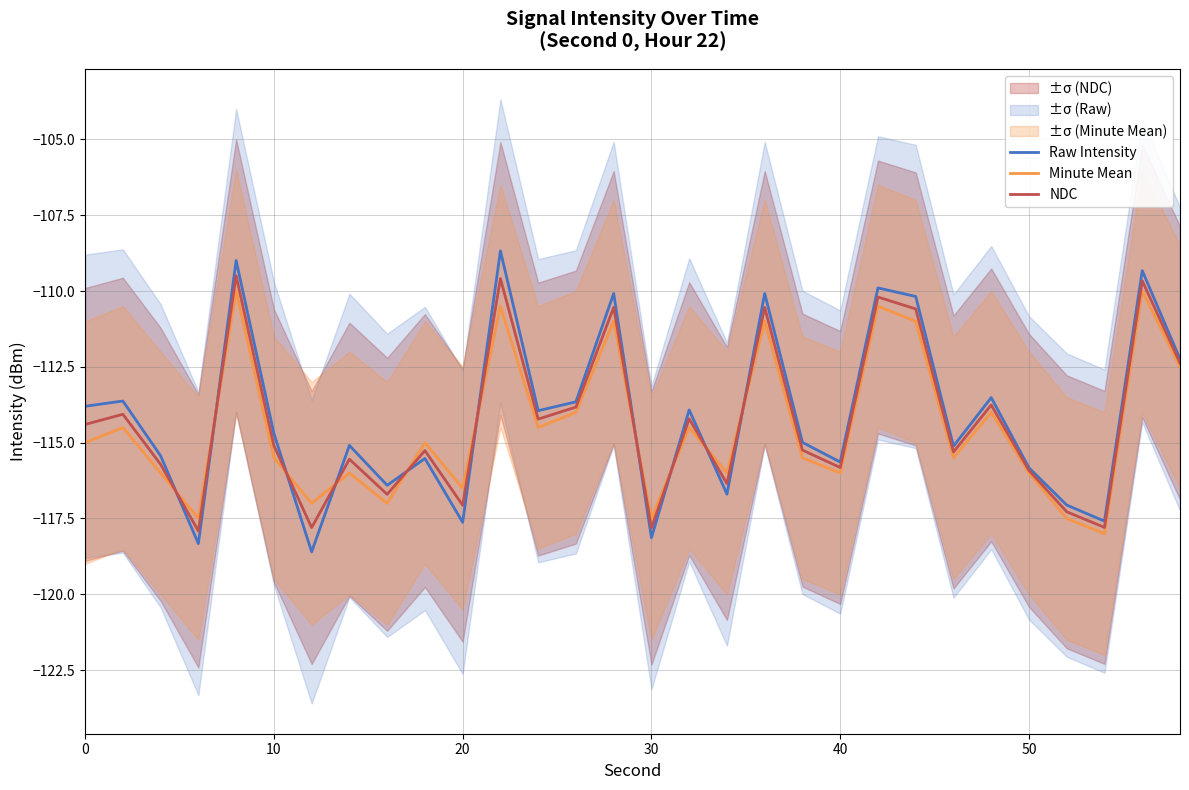

The NDC series shows -199.5 at 50. True or false?

False